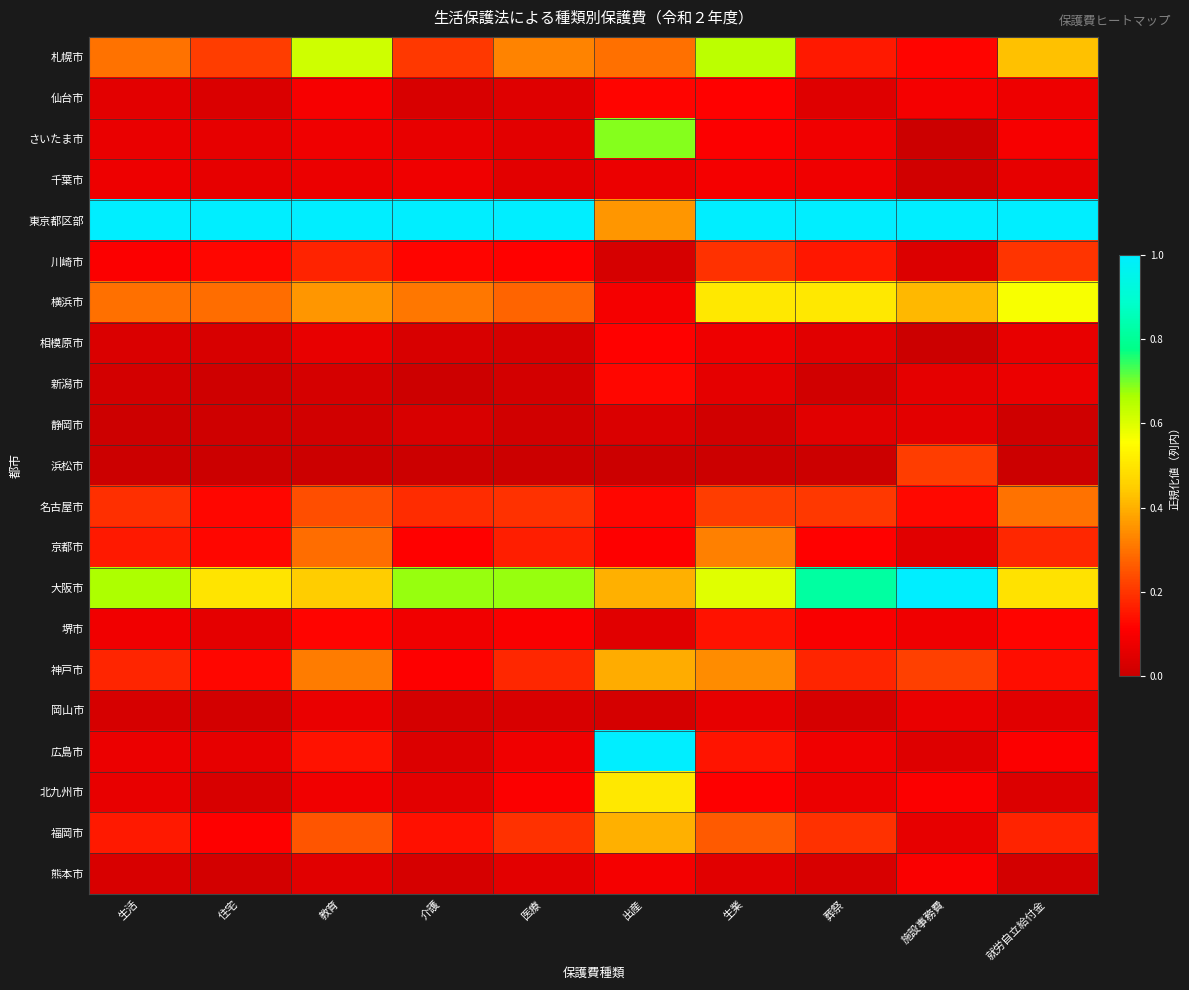

Reading left to right, what are all the values shown in this chart?

札幌市: 生活=0.3	住宅=0.2	教育=0.6	介護=0.2	医療=0.3	出産=0.3	生業=0.6	葬祭=0.2	施設事務費=0.1	就労自立給付金=0.4
仙台市: 生活=0.1	住宅=0.0	教育=0.1	介護=0.0	医療=0.0	出産=0.1	生業=0.1	葬祭=0.0	施設事務費=0.1	就労自立給付金=0.1
さいたま市: 生活=0.1	住宅=0.1	教育=0.1	介護=0.1	医療=0.1	出産=0.7	生業=0.1	葬祭=0.1	施設事務費=0.0	就労自立給付金=0.1
千葉市: 生活=0.1	住宅=0.1	教育=0.1	介護=0.1	医療=0.1	出産=0.1	生業=0.1	葬祭=0.1	施設事務費=0.0	就労自立給付金=0.1
東京都区部: 生活=1.0	住宅=1.0	教育=1.0	介護=1.0	医療=1.0	出産=0.4	生業=1.0	葬祭=1.0	施設事務費=1.0	就労自立給付金=1.0
川崎市: 生活=0.1	住宅=0.1	教育=0.2	介護=0.1	医療=0.1	出産=0.0	生業=0.2	葬祭=0.1	施設事務費=0.0	就労自立給付金=0.2
横浜市: 生活=0.3	住宅=0.3	教育=0.4	介護=0.3	医療=0.3	出産=0.1	生業=0.5	葬祭=0.5	施設事務費=0.4	就労自立給付金=0.6
相模原市: 生活=0.0	住宅=0.0	教育=0.1	介護=0.0	医療=0.0	出産=0.1	生業=0.1	葬祭=0.0	施設事務費=0.0	就労自立給付金=0.1
新潟市: 生活=0.0	住宅=0.0	教育=0.0	介護=0.0	医療=0.0	出産=0.1	生業=0.1	葬祭=0.0	施設事務費=0.1	就労自立給付金=0.1
静岡市: 生活=0.0	住宅=0.0	教育=0.0	介護=0.0	医療=0.0	出産=0.0	生業=0.0	葬祭=0.0	施設事務費=0.1	就労自立給付金=0.0
浜松市: 生活=0.0	住宅=0.0	教育=0.0	介護=0.0	医療=0.0	出産=0.0	生業=0.0	葬祭=0.0	施設事務費=0.2	就労自立給付金=0.0
名古屋市: 生活=0.2	住宅=0.1	教育=0.2	介護=0.2	医療=0.2	出産=0.1	生業=0.2	葬祭=0.2	施設事務費=0.1	就労自立給付金=0.3
京都市: 生活=0.2	住宅=0.1	教育=0.3	介護=0.1	医療=0.2	出産=0.1	生業=0.3	葬祭=0.1	施設事務費=0.0	就労自立給付金=0.2
大阪市: 生活=0.7	住宅=0.5	教育=0.4	介護=0.7	医療=0.7	出産=0.4	生業=0.6	葬祭=0.8	施設事務費=1.0	就労自立給付金=0.5
堺市: 生活=0.1	住宅=0.1	教育=0.1	介護=0.1	医療=0.1	出産=0.0	生業=0.1	葬祭=0.1	施設事務費=0.1	就労自立給付金=0.1
神戸市: 生活=0.2	住宅=0.1	教育=0.3	介護=0.1	医療=0.2	出産=0.4	生業=0.3	葬祭=0.2	施設事務費=0.2	就労自立給付金=0.1
岡山市: 生活=0.0	住宅=0.0	教育=0.1	介護=0.0	医療=0.0	出産=0.0	生業=0.1	葬祭=0.0	施設事務費=0.1	就労自立給付金=0.1
広島市: 生活=0.1	住宅=0.1	教育=0.1	介護=0.0	医療=0.1	出産=1.0	生業=0.1	葬祭=0.1	施設事務費=0.0	就労自立給付金=0.1
北九州市: 生活=0.1	住宅=0.0	教育=0.1	介護=0.1	医療=0.1	出産=0.5	生業=0.1	葬祭=0.1	施設事務費=0.1	就労自立給付金=0.0
福岡市: 生活=0.2	住宅=0.1	教育=0.3	介護=0.1	医療=0.2	出産=0.4	生業=0.3	葬祭=0.2	施設事務費=0.1	就労自立給付金=0.2
熊本市: 生活=0.0	住宅=0.0	教育=0.0	介護=0.0	医療=0.1	出産=0.1	生業=0.1	葬祭=0.0	施設事務費=0.1	就労自立給付金=0.0